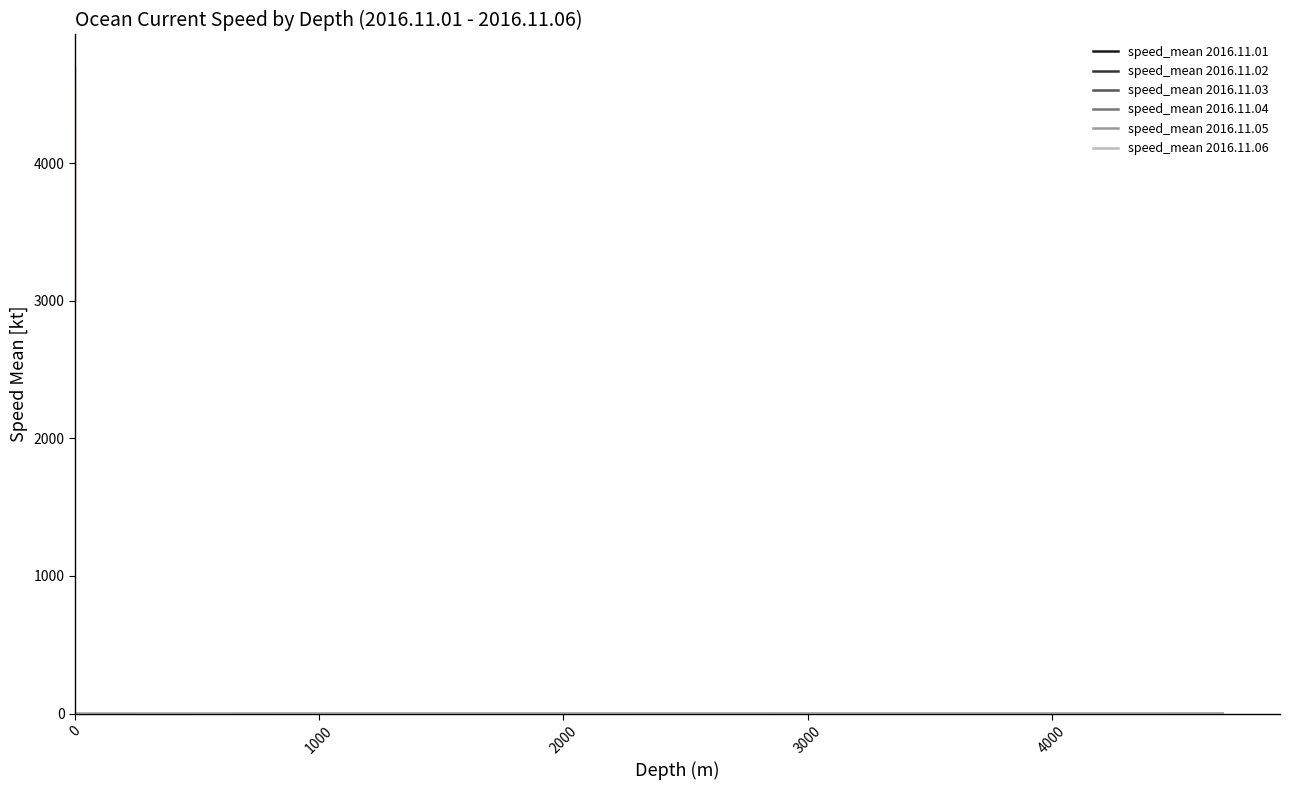

True or false: speed_mean 2016.11.04 and speed_mean 2016.11.06 intersect in this chart.

True